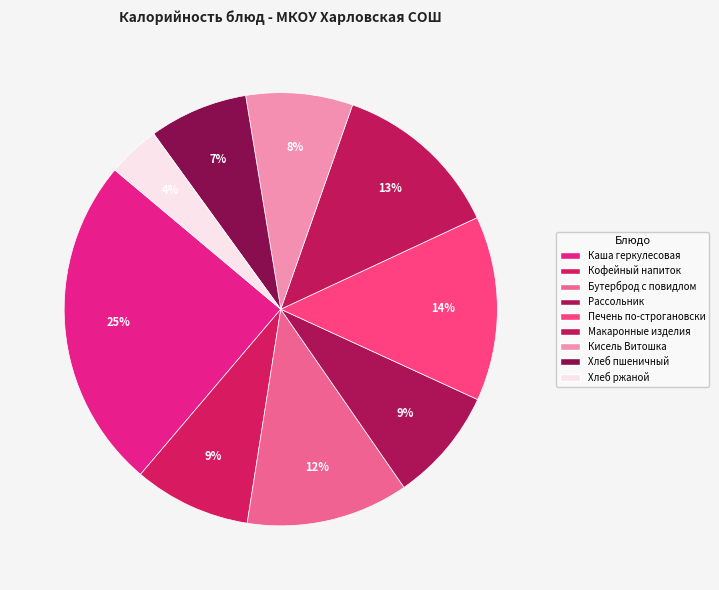

Which slice is the smallest?

Хлеб ржаной